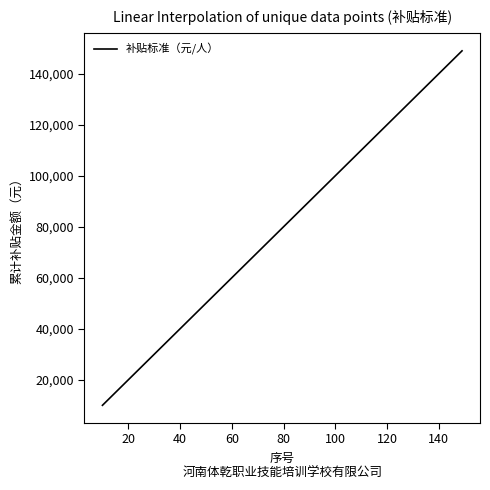

What is the difference between the maximum and minimum values?

139000